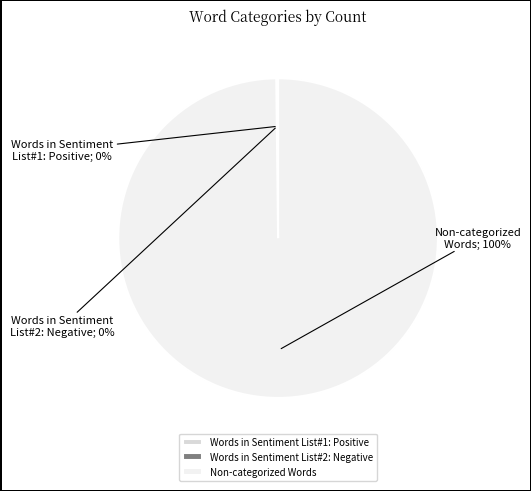

Is there a majority slice in this chart?

Yes